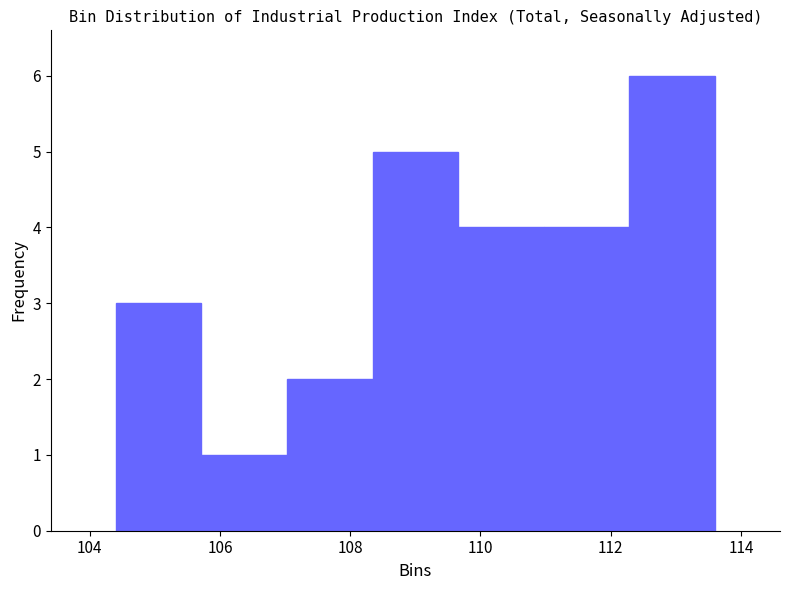

How tall is the bar that spans 108.4 to 109.6 on the x-axis? Neither the bar edges nor the heights are printed on the chart, so give them approximately, as read against the axes.

5